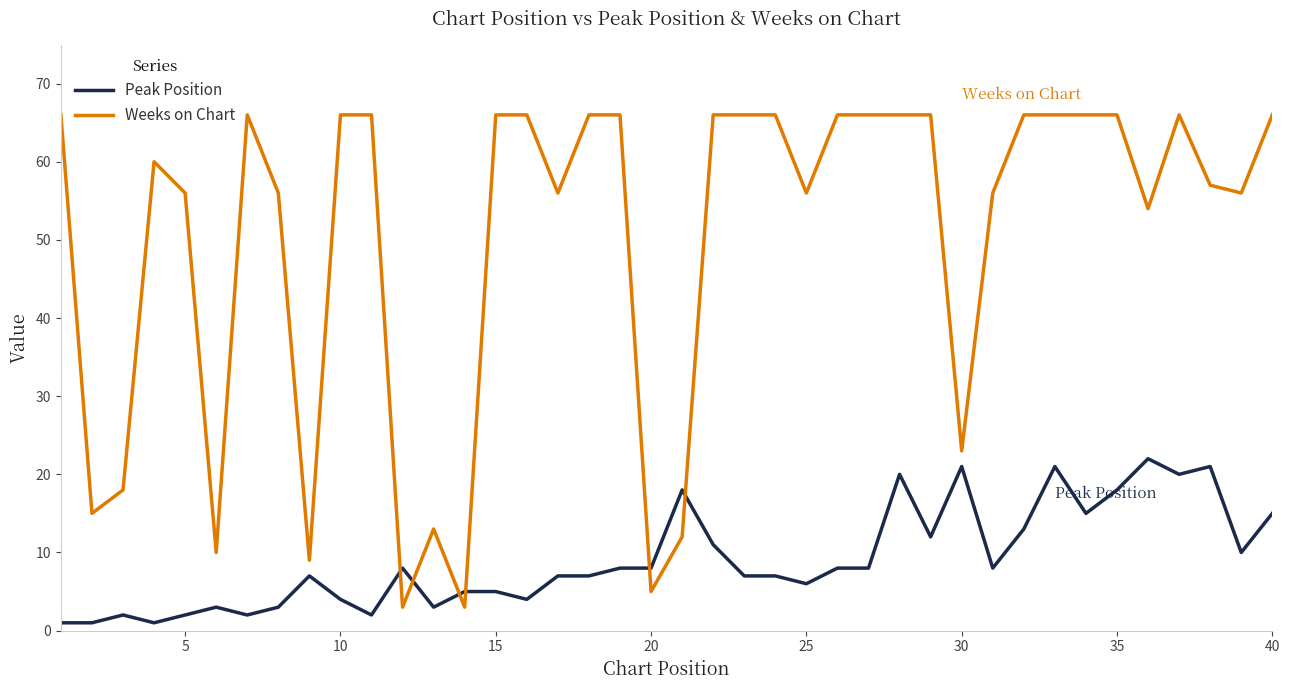

List the series in order of their peak value, lowest first.

Peak Position, Weeks on Chart